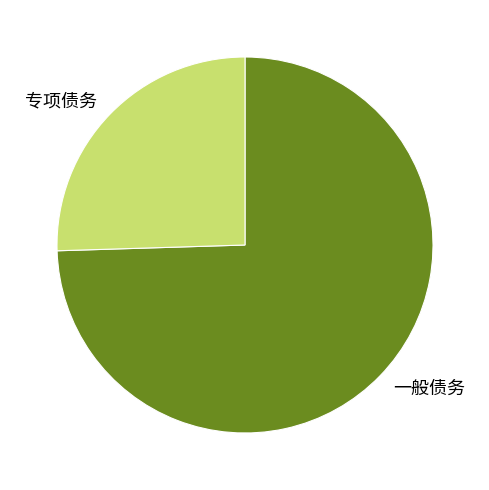

Approximately how many times larger is the value at 专项债务 compared to 一般债务?

0.3